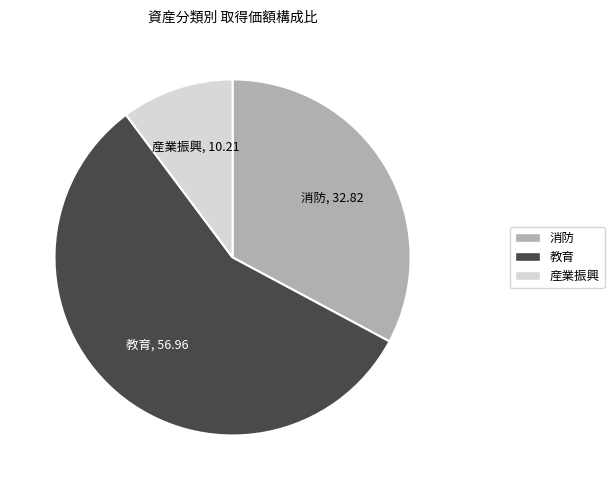

Is there any slice that represents more than half of the pie?

Yes